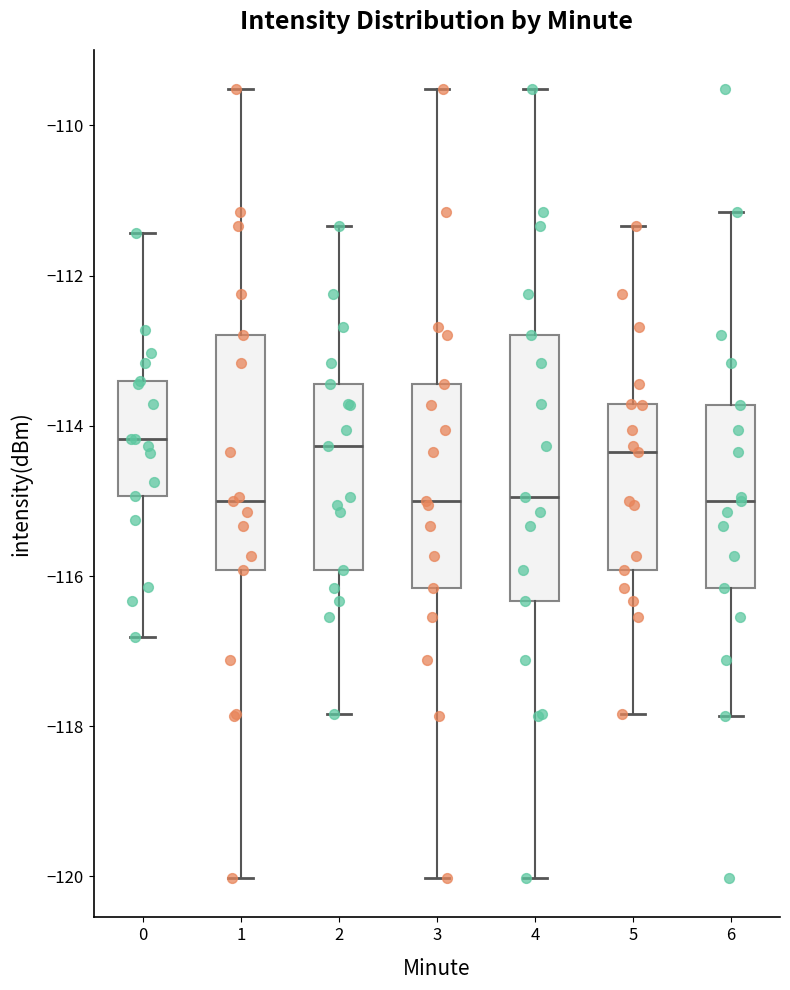

Which box is the tallest, from its lower edge to its upper edge?

4